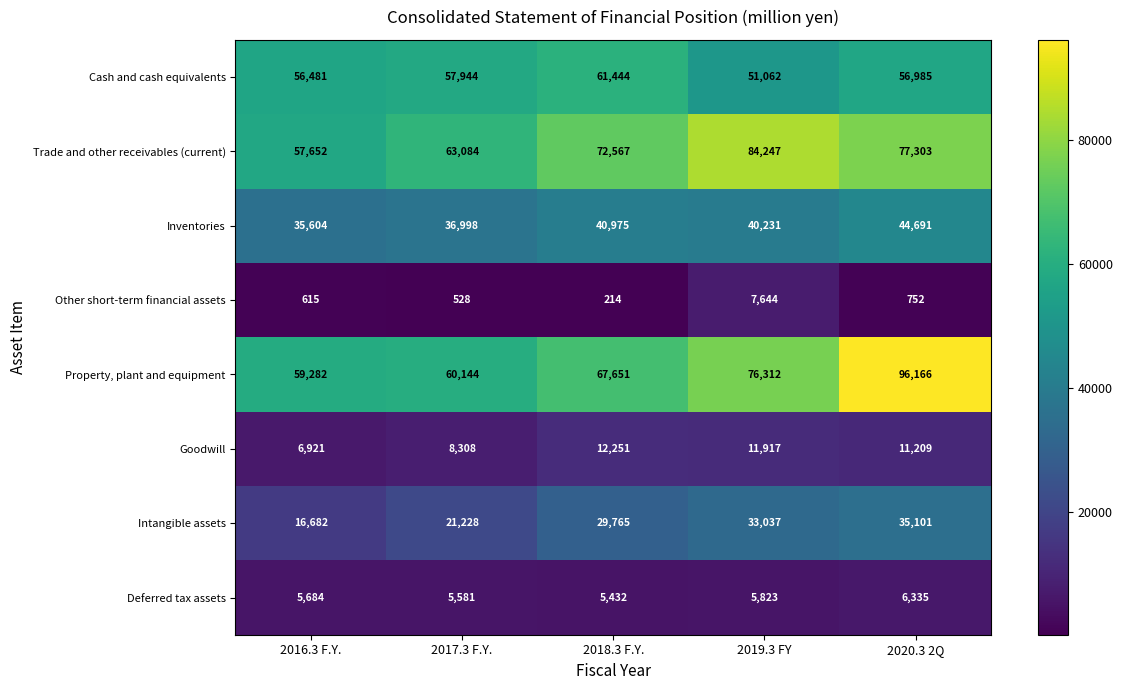

What is the total value across all series at 2019.3 FY?

310273